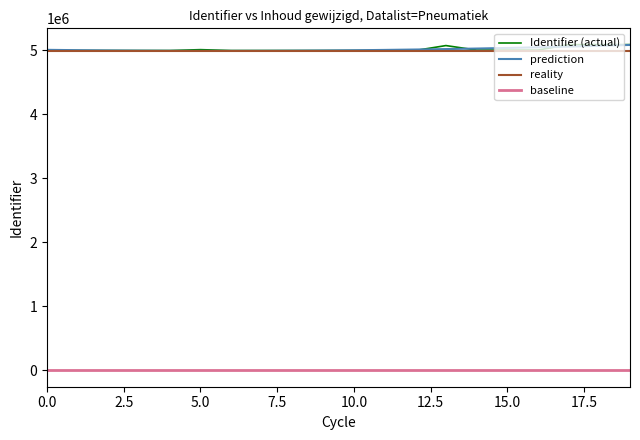

What is the maximum value for prediction?

5079518.0